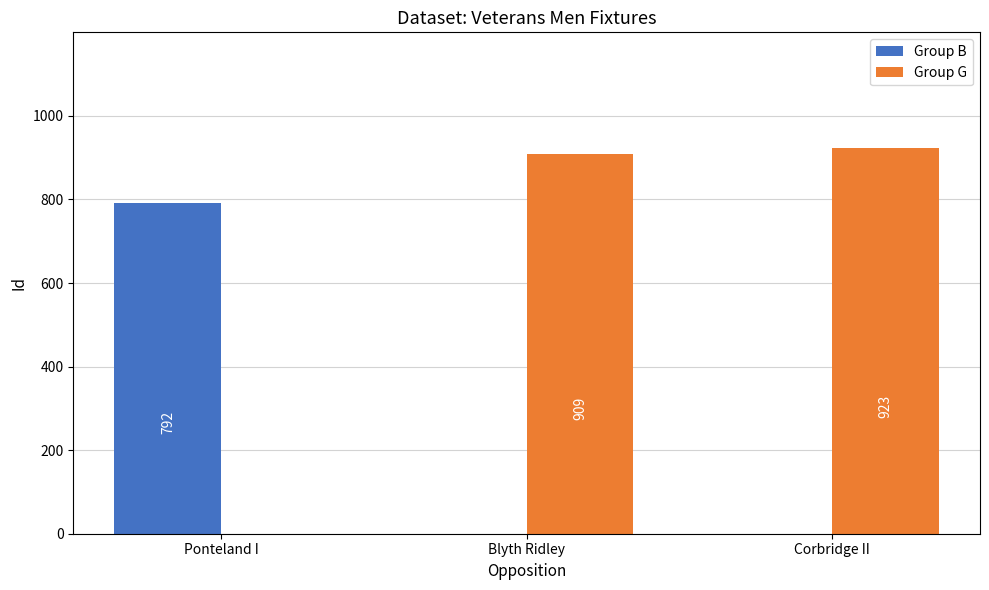

What is the maximum value for Group B?

792